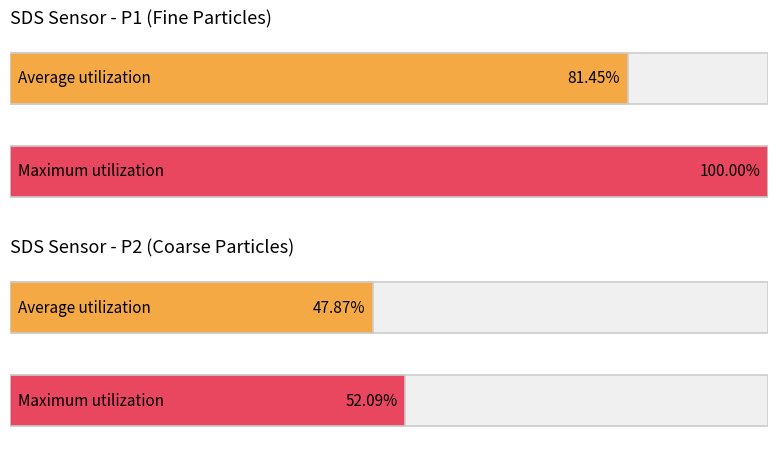

List the series in order of their overall mean, highest first.

SDS_P1, SDS_P2